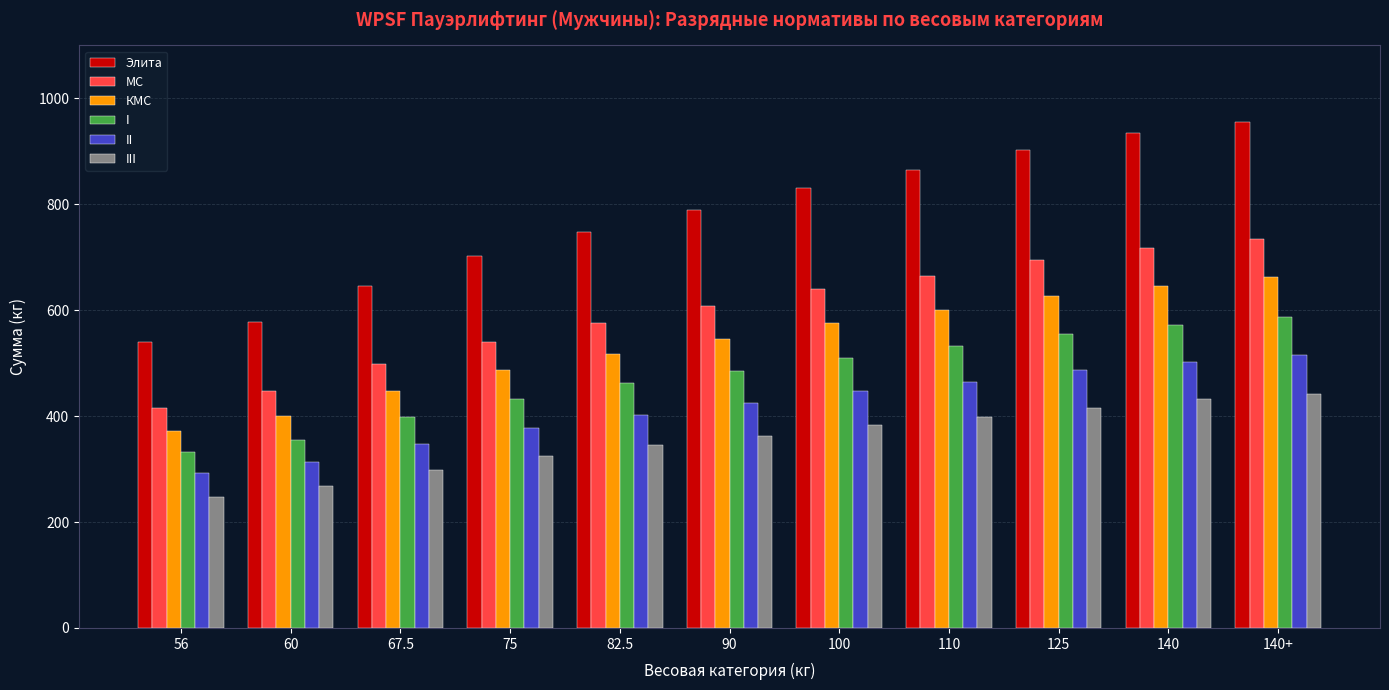

What is the label of the 7th bar from the right?

82.5